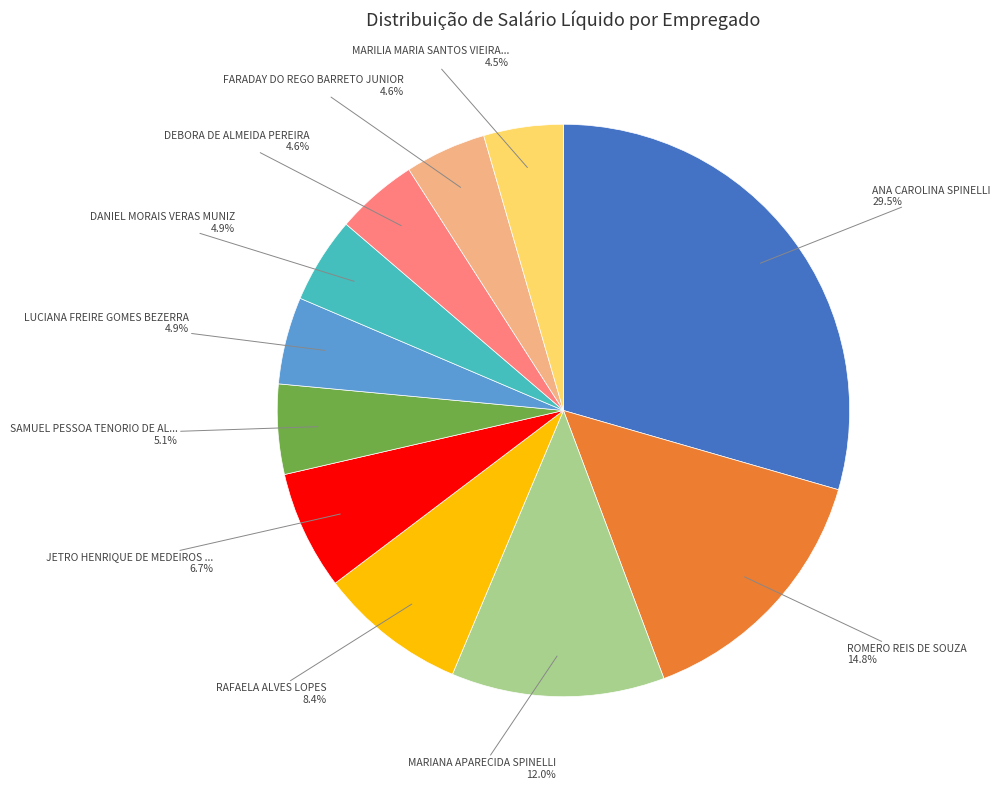

Is there any slice that represents more than half of the pie?

No